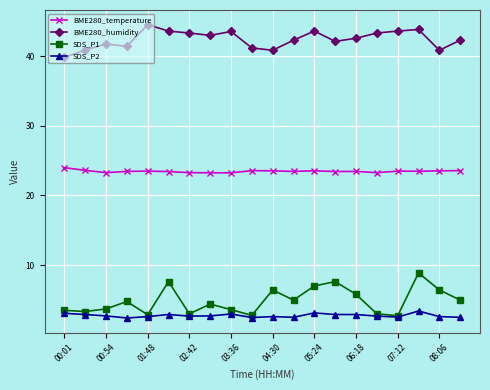

What is the maximum value for BME280_humidity?

44.5